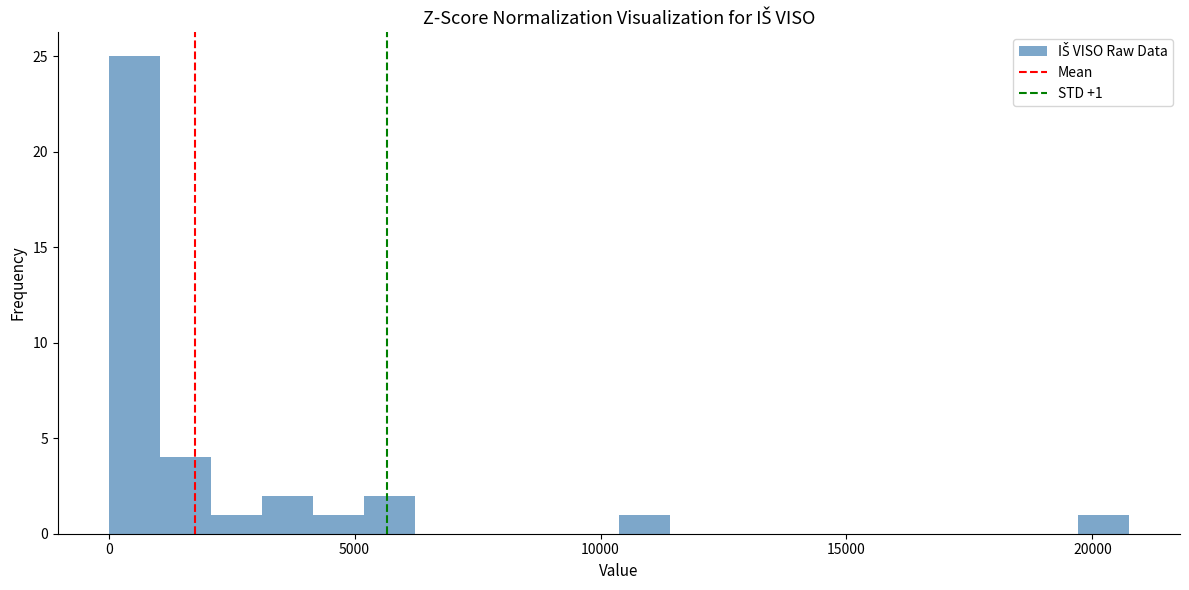

Read against the x-axis, roughly where is the centre of the tallest bar?

500